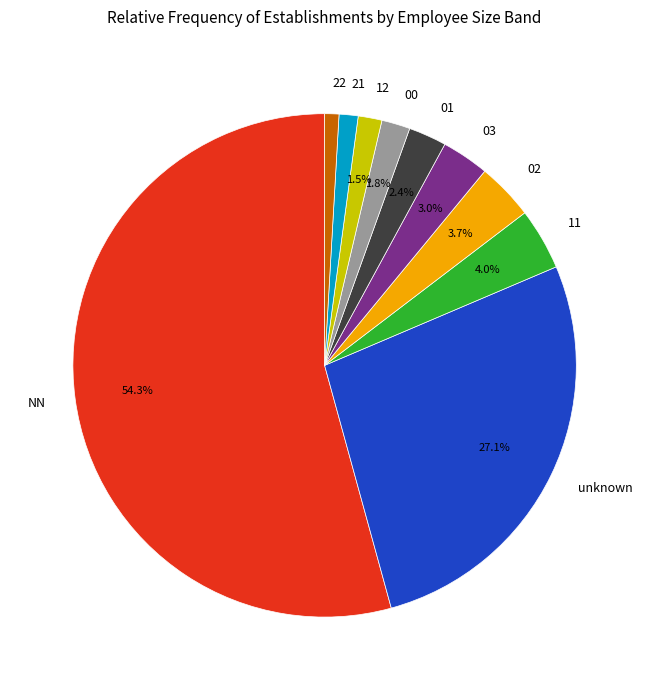

Which has a higher value, 22 or NN?

NN